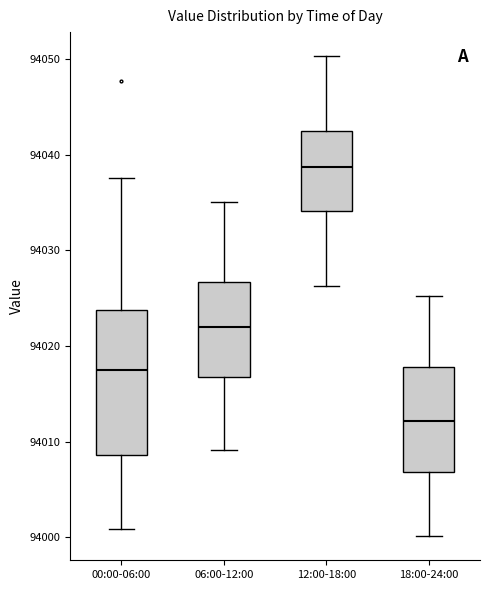

Reading left to right, read every box against the y-axis: the position of its median line, the range the box covers, and the ends of its whiskers. The values are not printed on the chart, so give them approximately, as read against the axis.

00:00-06:00: median 94018, box 94009 to 94024, whiskers 94001 to 94038
06:00-12:00: median 94022, box 94017 to 94027, whiskers 94009 to 94035
12:00-18:00: median 94039, box 94034 to 94043, whiskers 94026 to 94050
18:00-24:00: median 94012, box 94007 to 94018, whiskers 94000 to 94025